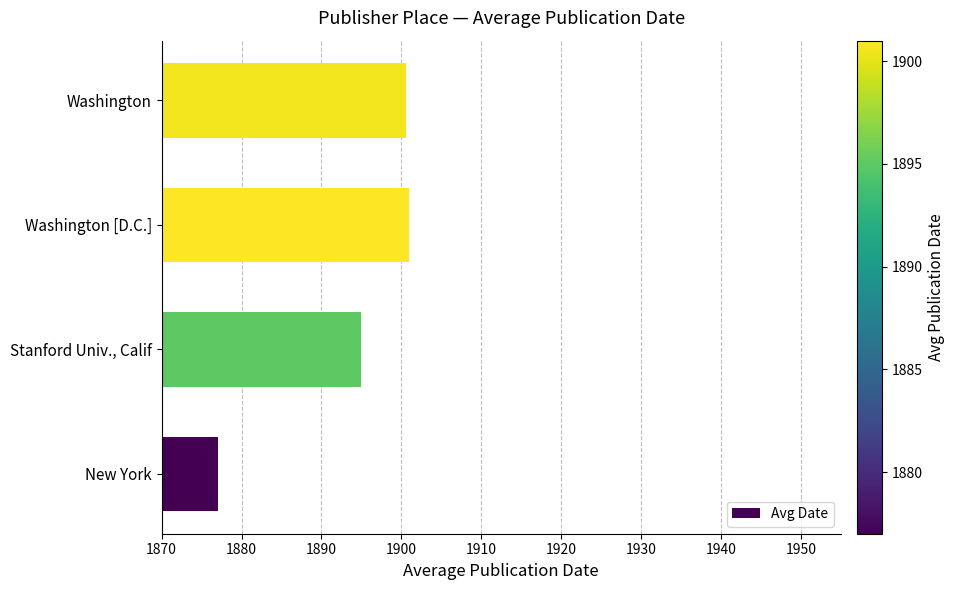

What is the average value?

1893.4